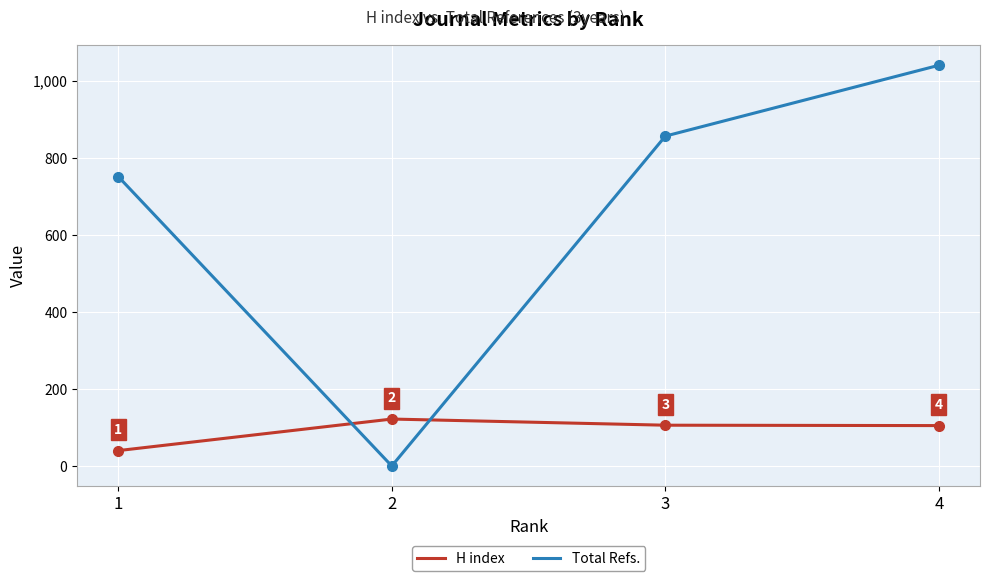

What is the difference between the maximum and minimum values in the H index series?

82